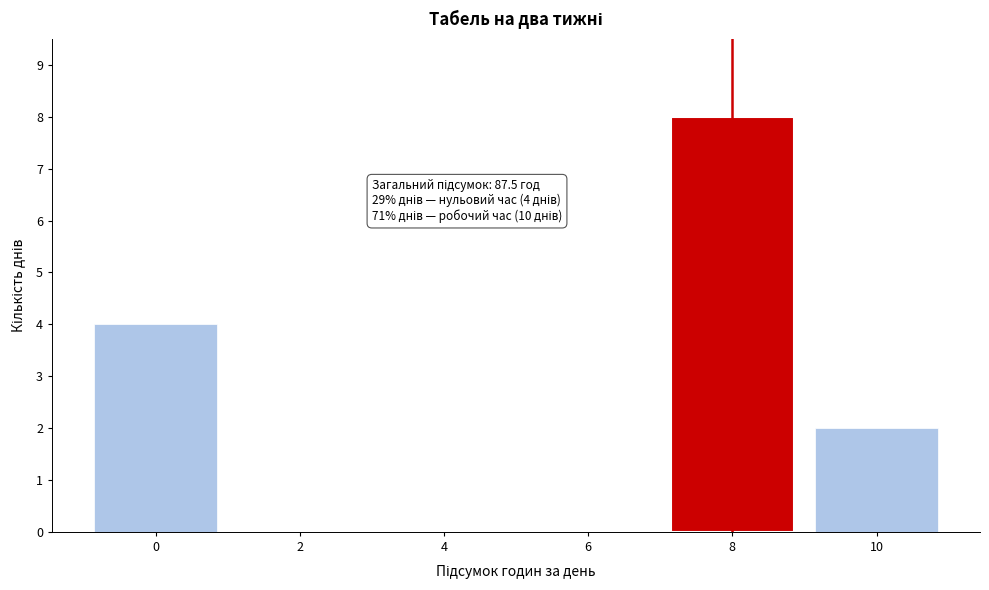

Reading left to right, what are all the values shown in this chart?

0=4	2=0	4=0	6=0	8=8	10=2